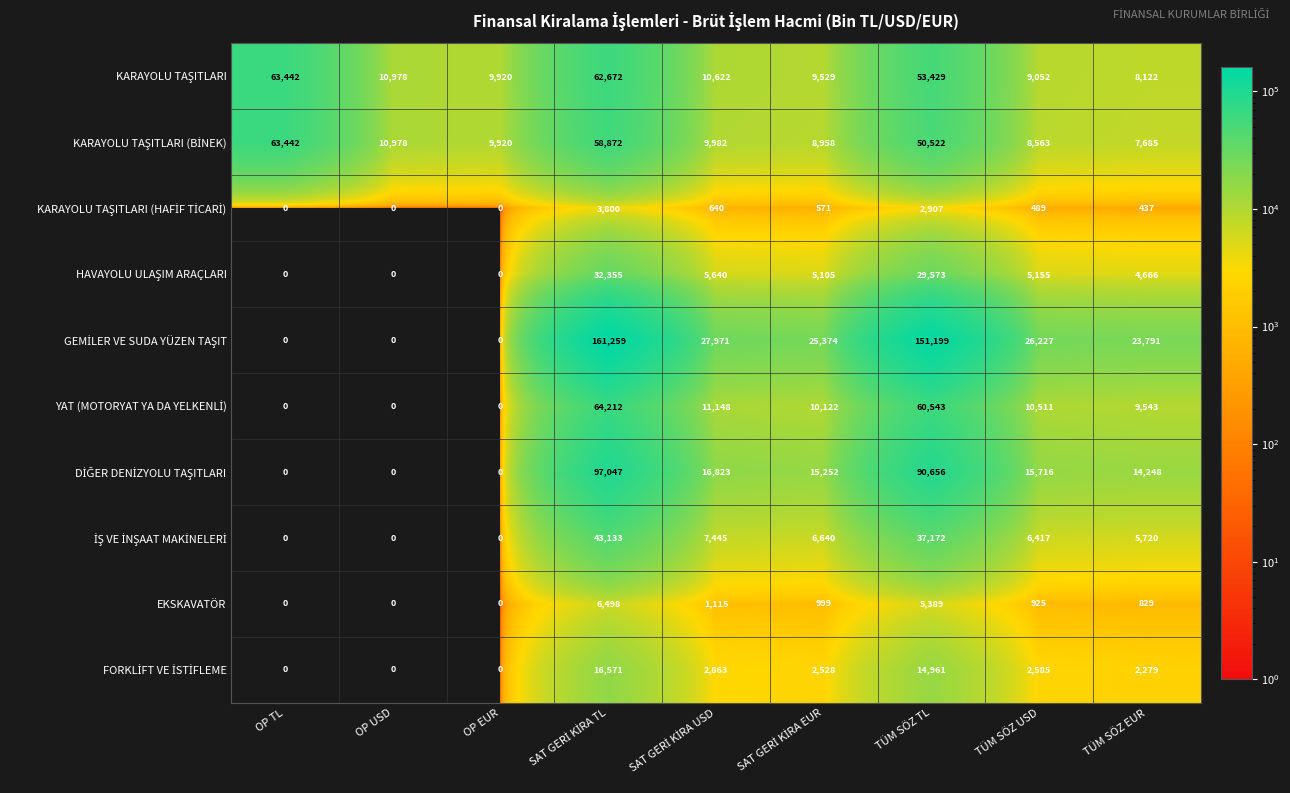

What is the maximum value shown in the chart?

161259